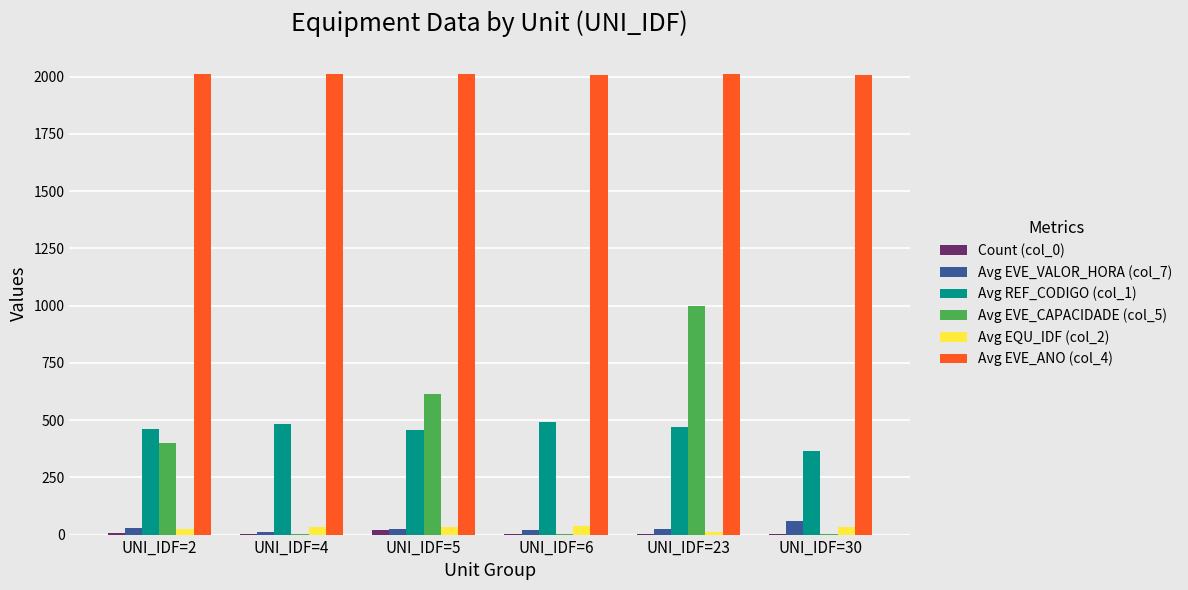

The value of Avg REF_CODIGO (col_1) at UNI_IDF=6 is 492.2. True or false?

True